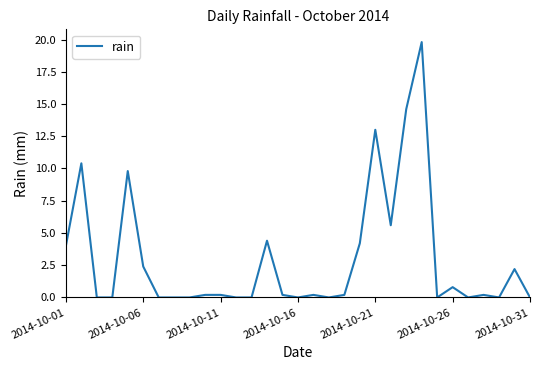

What is the greatest value displayed?

19.8